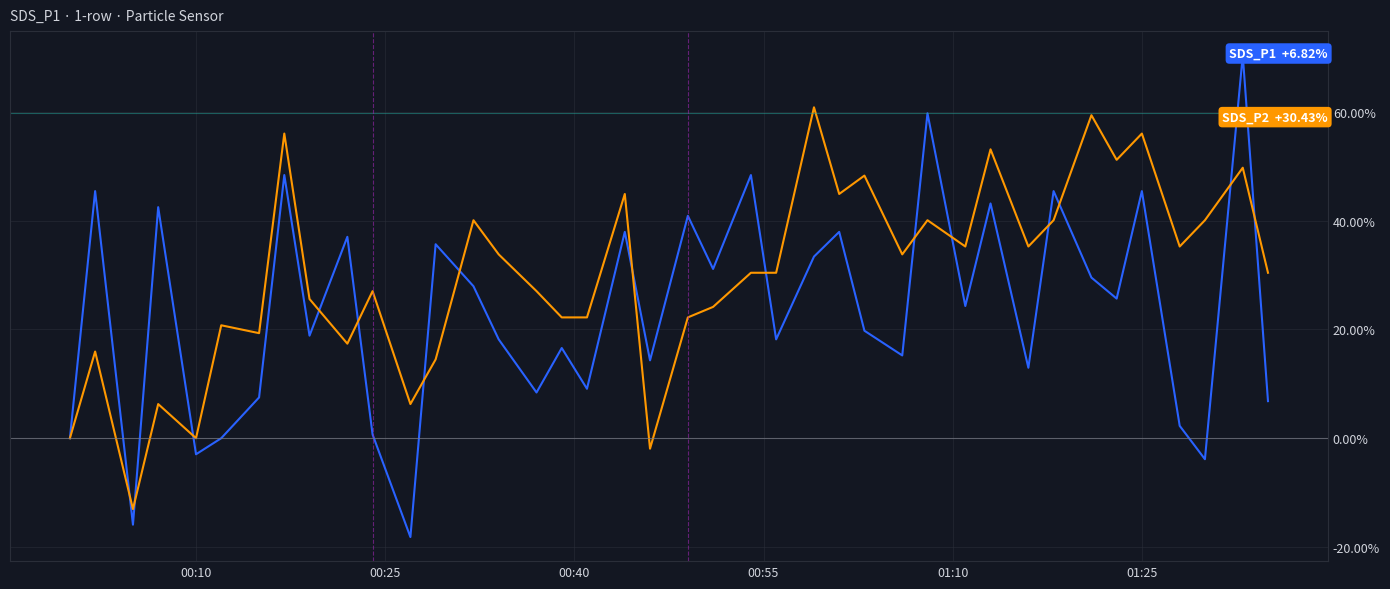

Does the chart display data point markers on the line(s)?

No